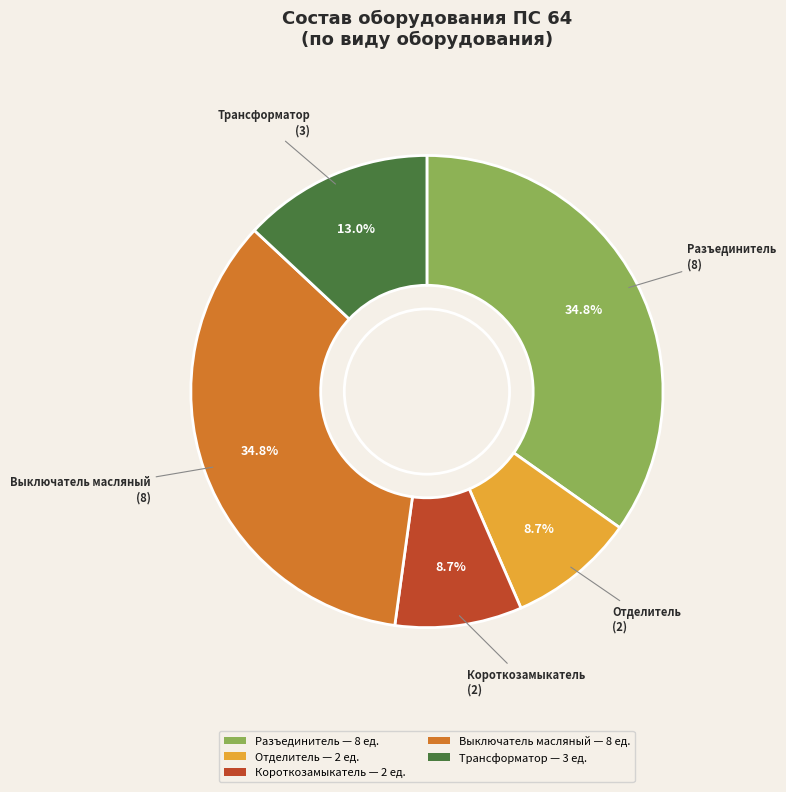

How many slices are in this pie chart?

5